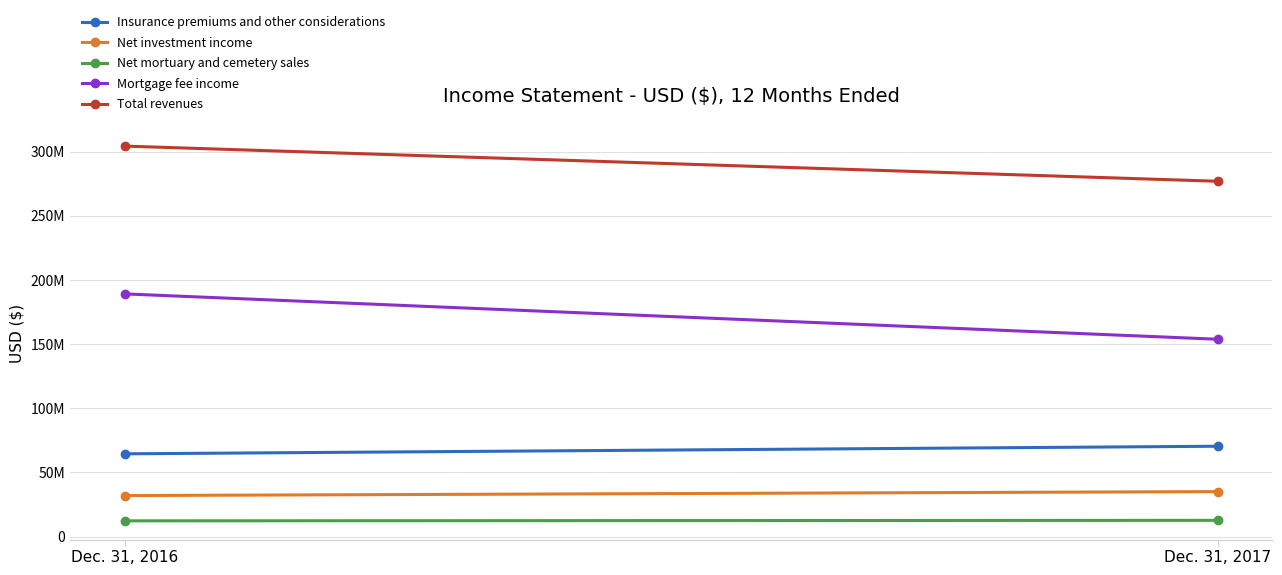

What is the total value across all series at Dec. 31, 2016?

602228798